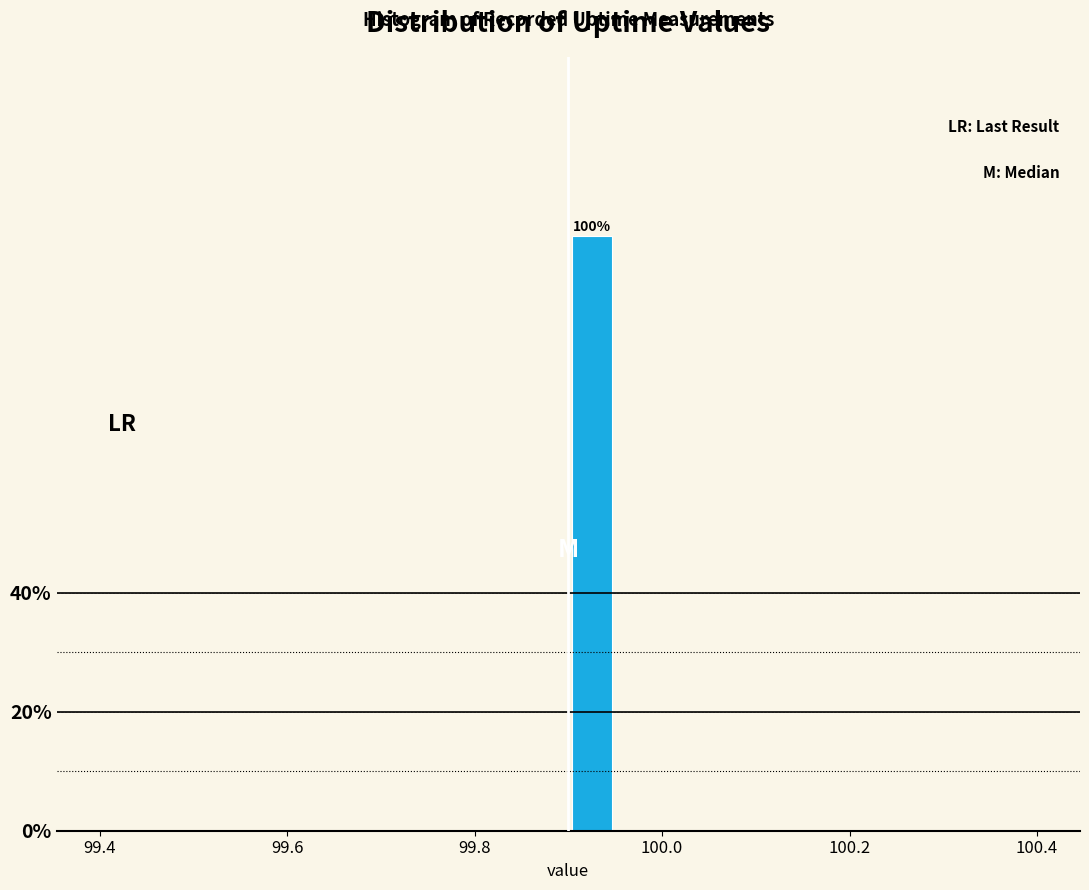

Around what value on the x-axis is the tallest bar? Give the approximate position of its centre, as read against the axis.

99.92